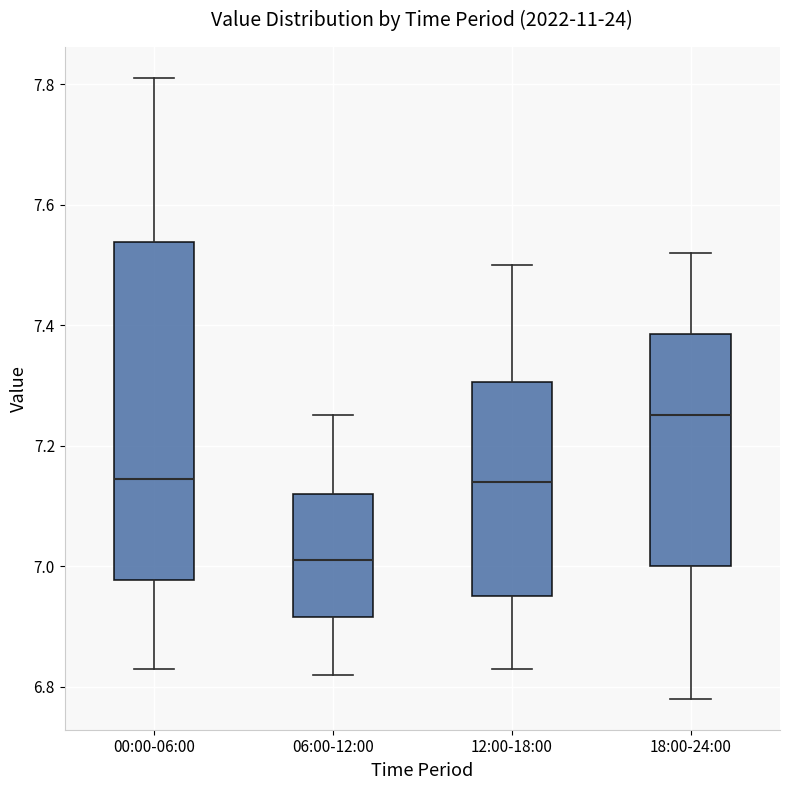

Which box's median line is the highest?

18:00-24:00